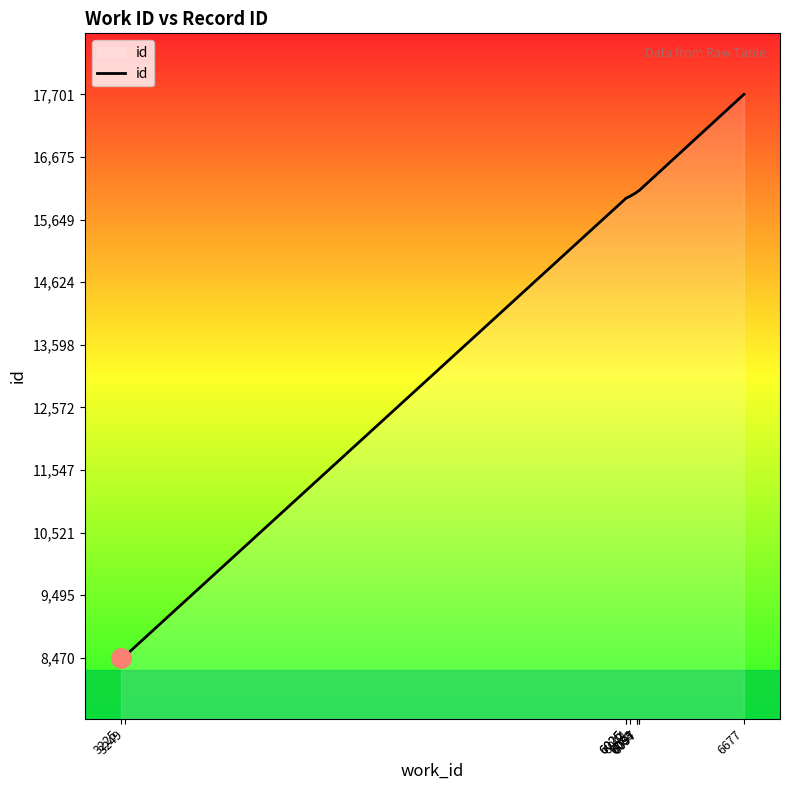

What is the difference between the second highest and second lowest values?

7623